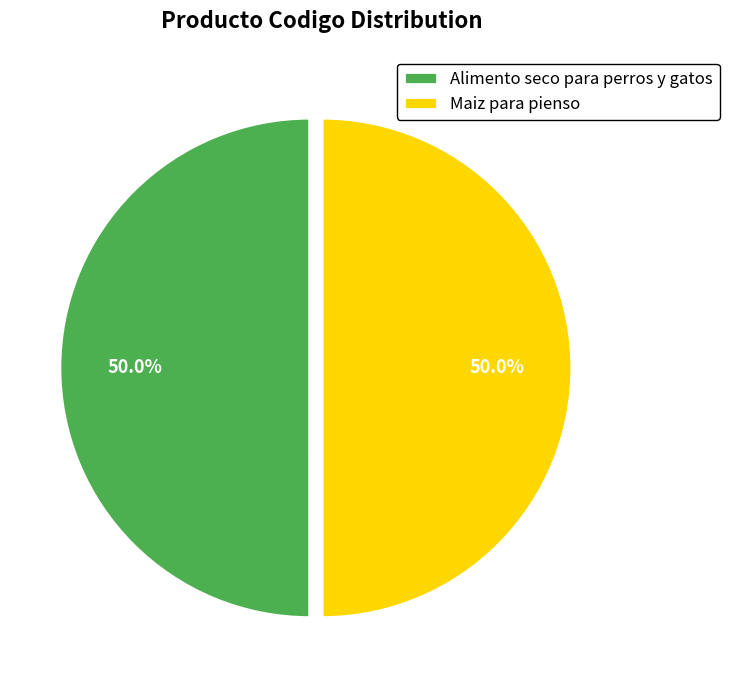

True or false: Maiz para pienso accounts for 43% of the total.

False